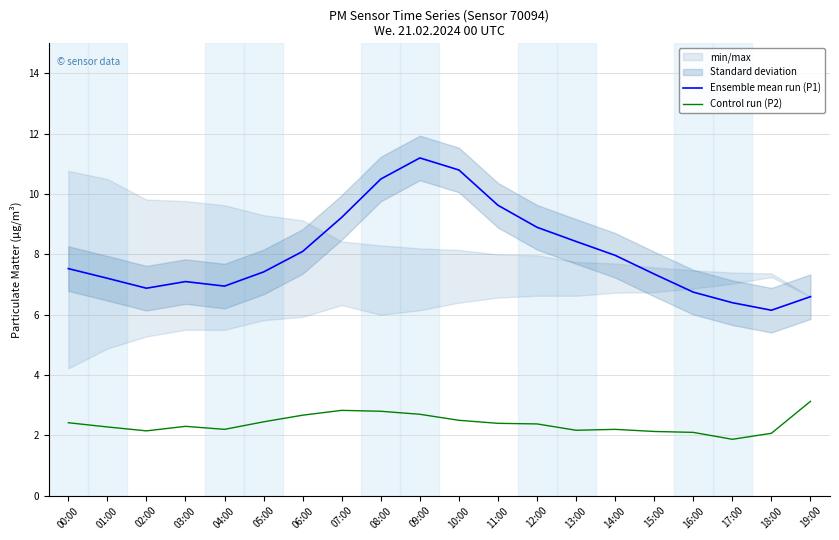

How many interior local peaks does the Ensemble mean run (P1) series have?

2